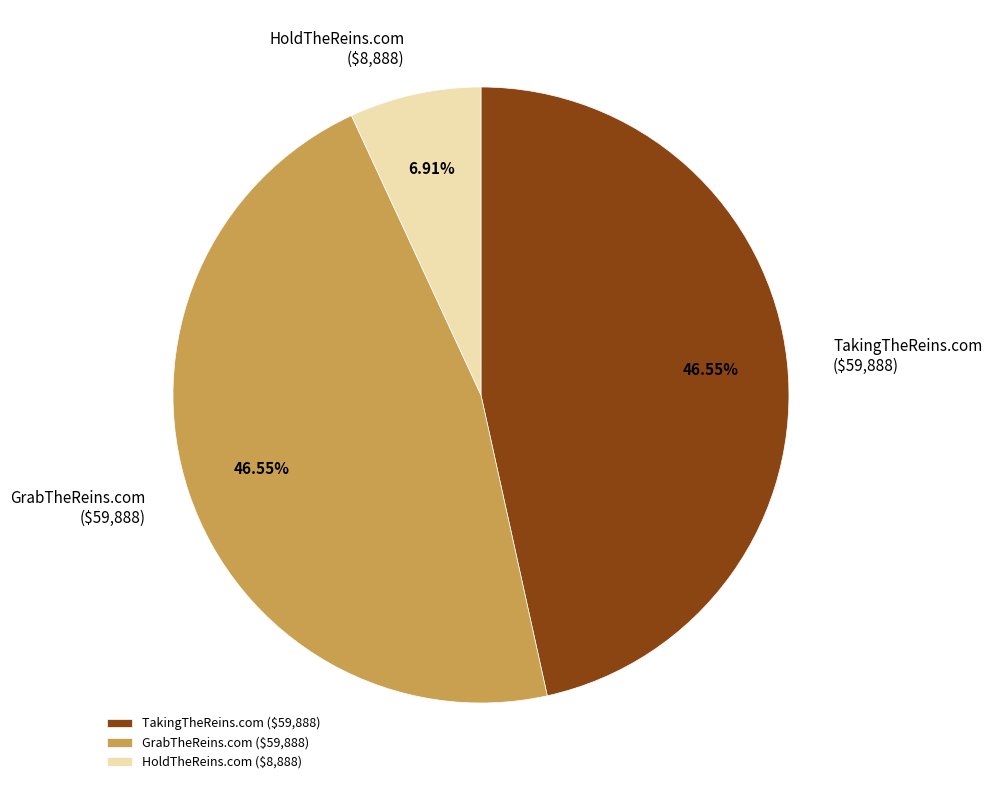

What percentage is the GrabTheReins.com slice, to the nearest percent?

47%